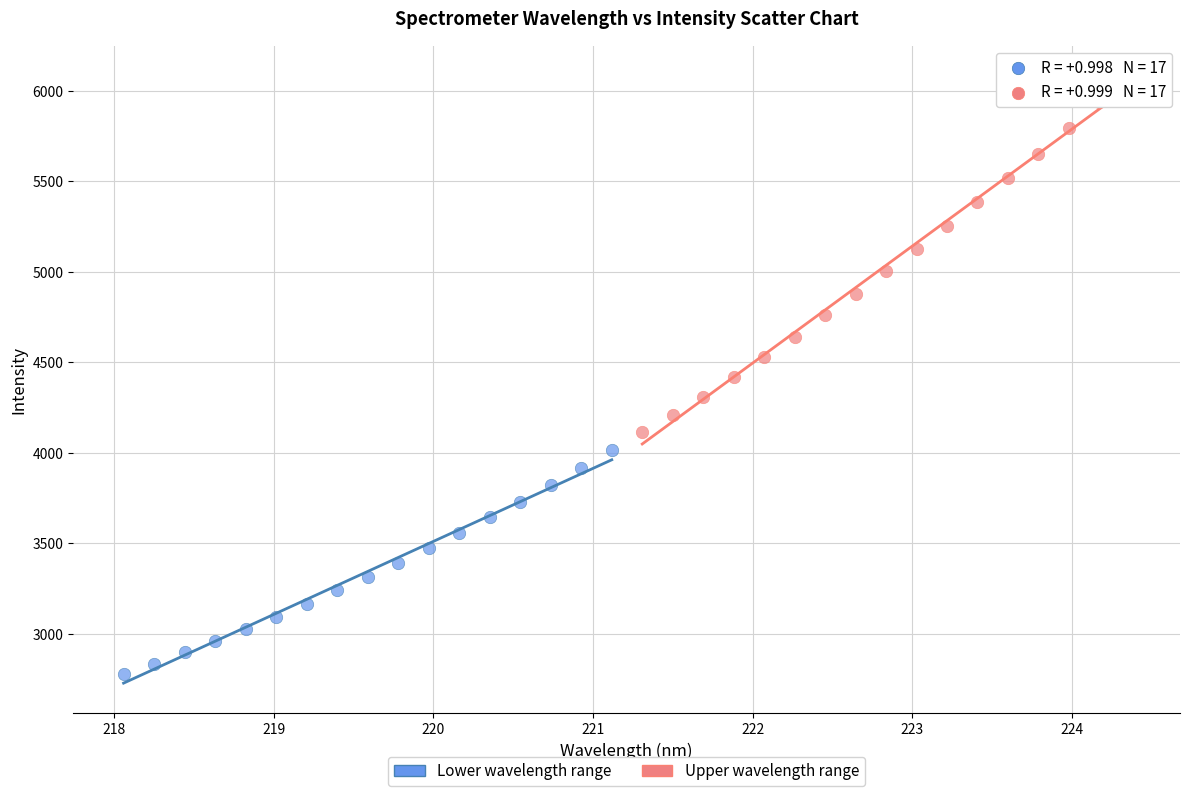

Which series contains the lowest Y value?

Lower wavelength range